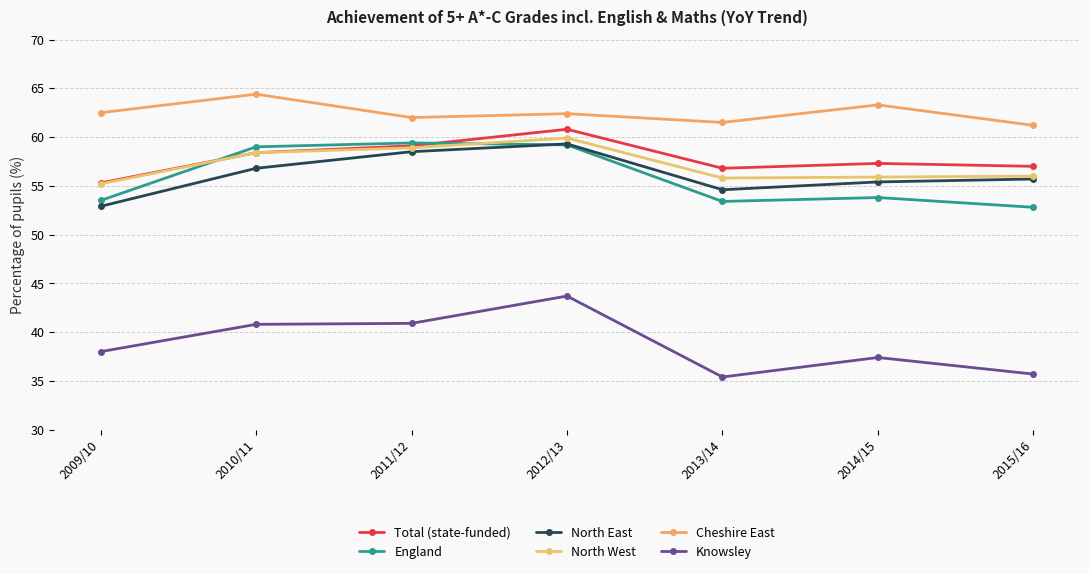

What is the spread (max minus min) of values at 2013/14?

26.1